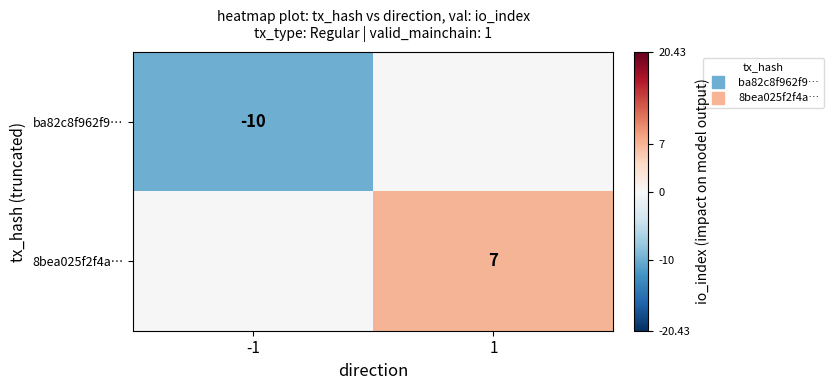

Rank the series by their maximum value, from lowest to highest.

ba82c8f962f9…, 8bea025f2f4a…